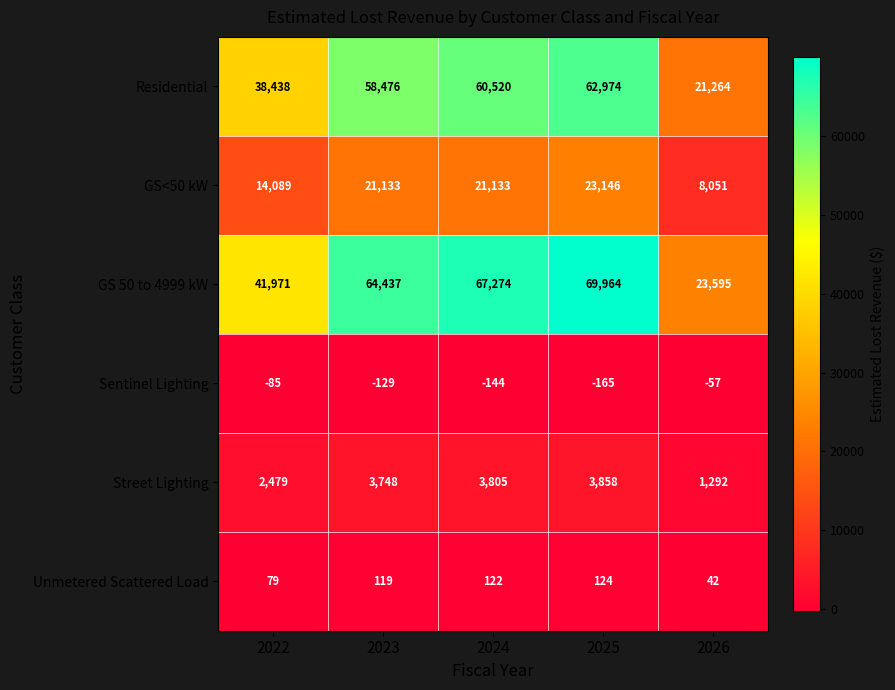

What is the sum of the Unmetered Scattered Load values at 2023 and 2024?

241